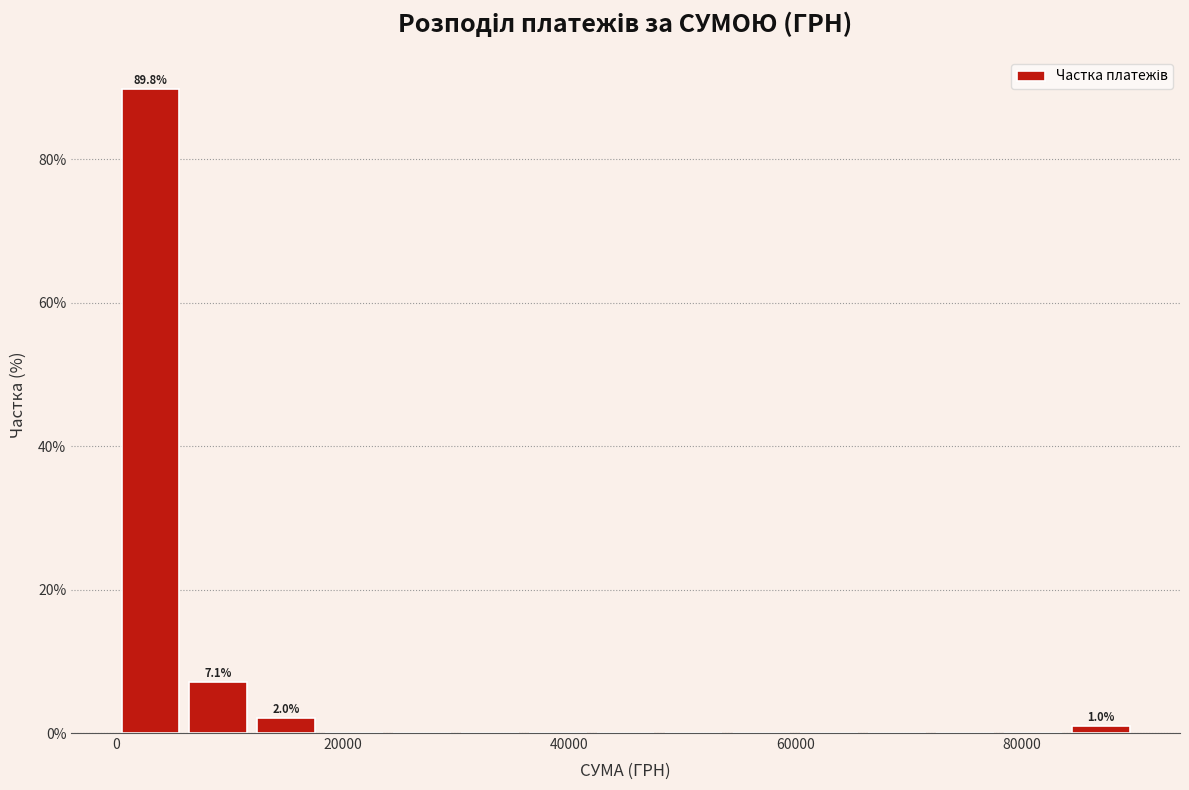

Read against the x-axis, roughly where is the centre of the tallest bar?

4000